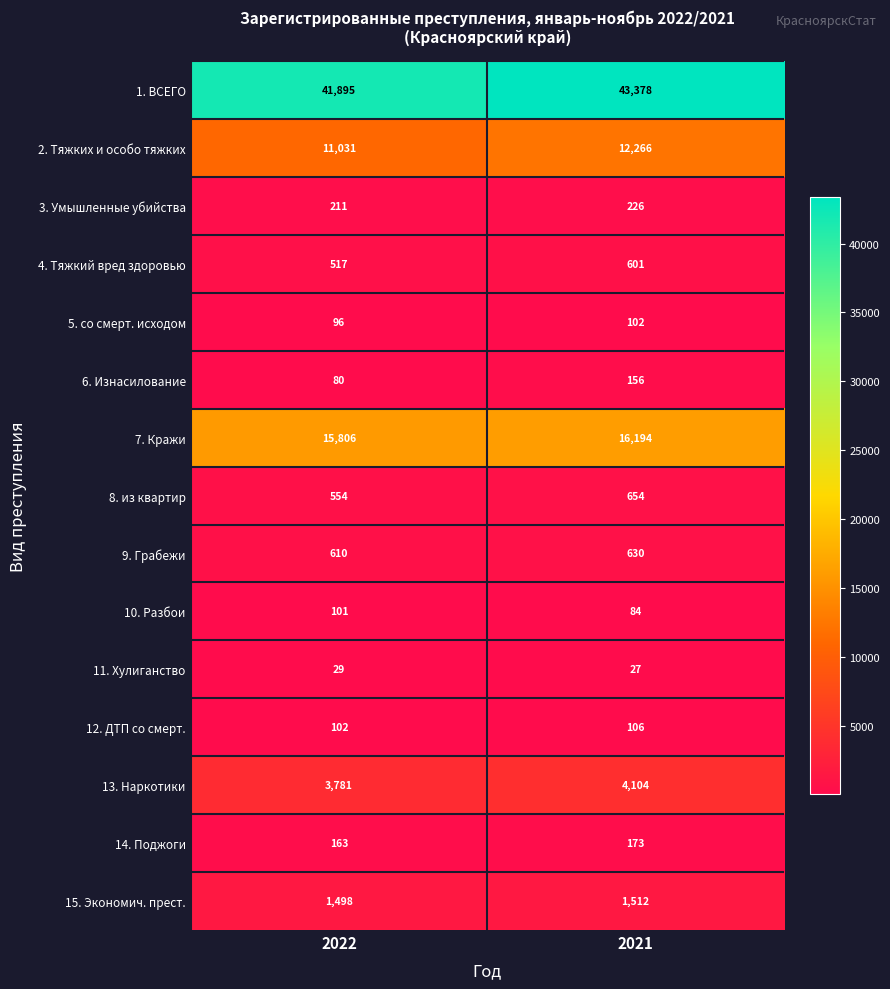

Which series has the largest total across all categories?

1. ВСЕГО